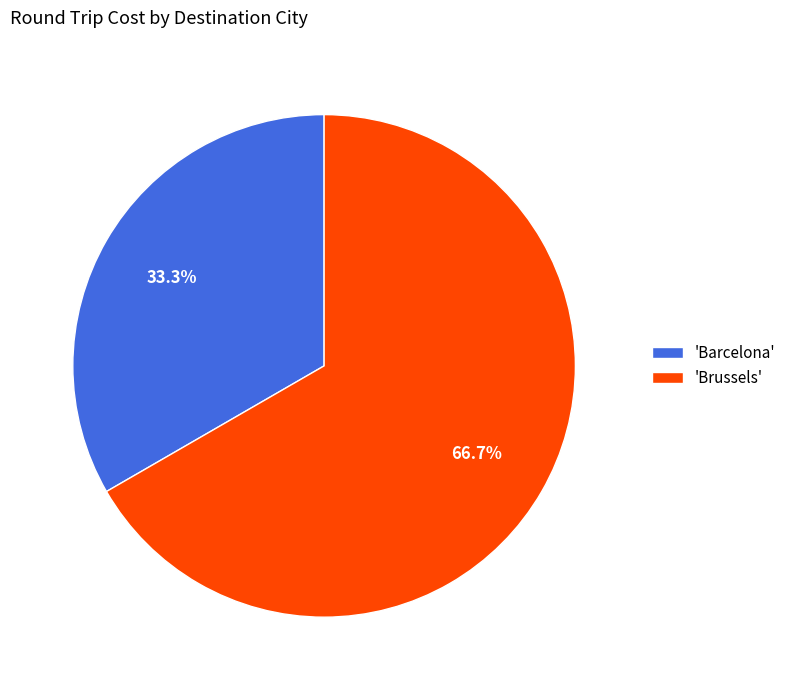

Which category accounts for the majority?

'Brussels'